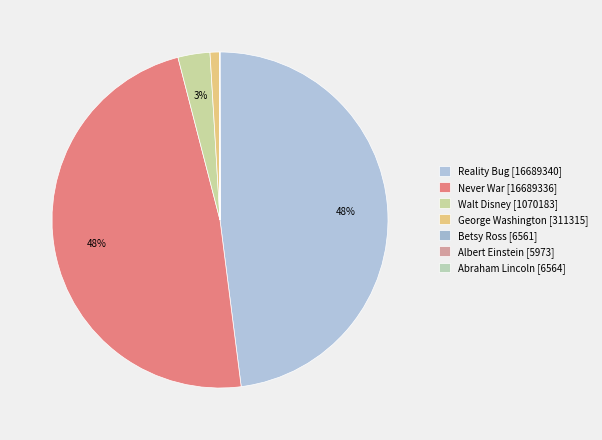

Count the number of slices in the pie.

7